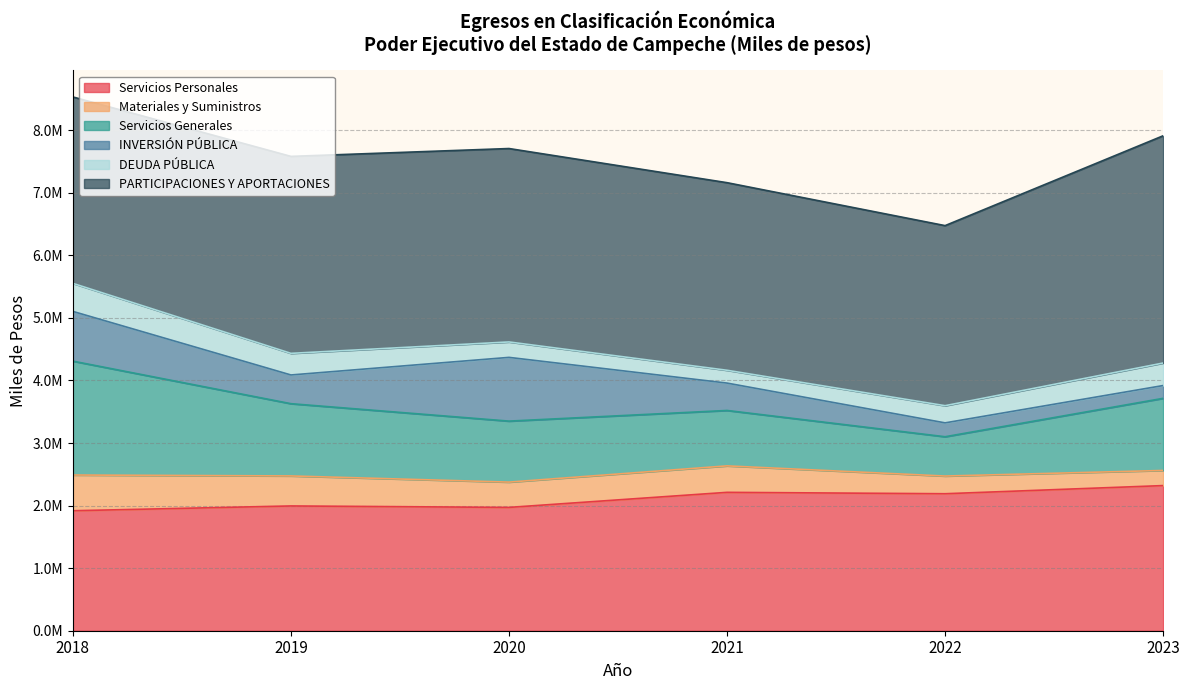

Which series changed the most between 2019 and 2023?

PARTICIPACIONES Y APORTACIONES